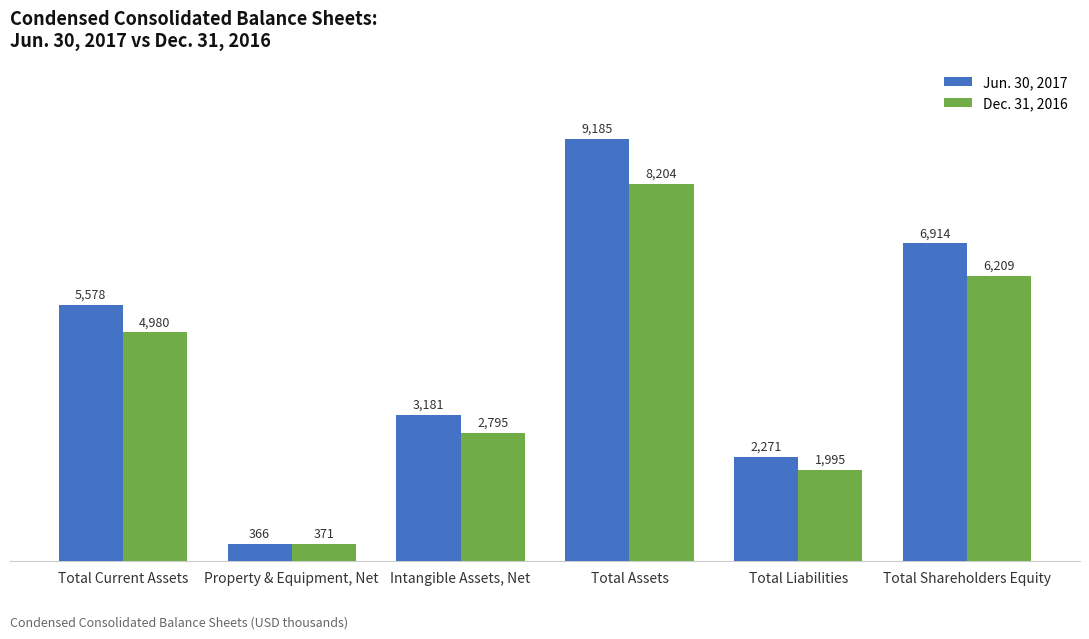

What is the minimum value for Jun. 30, 2017?

366